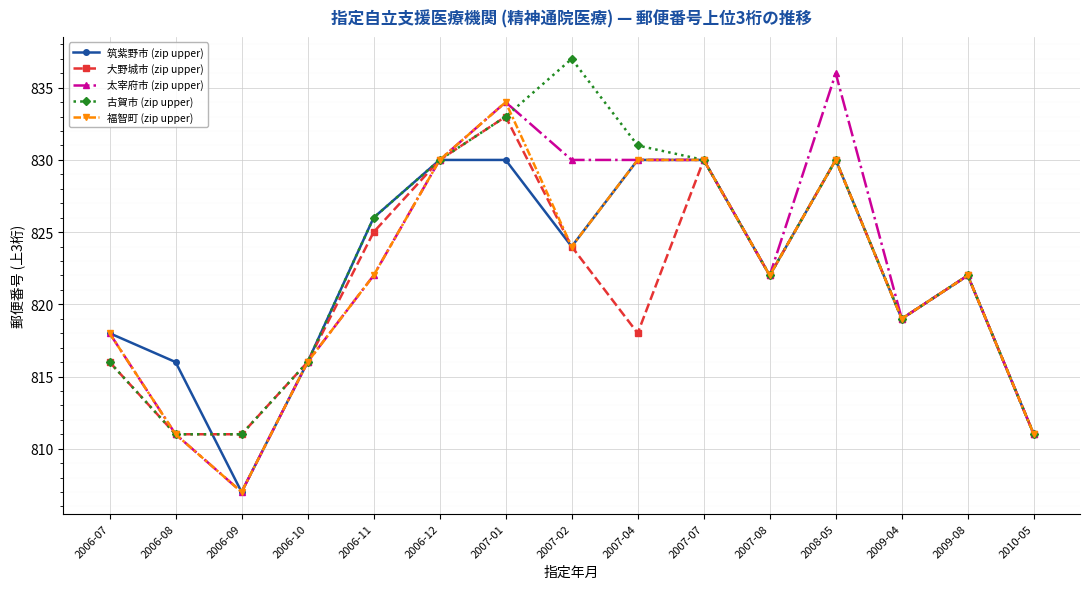

Is the value of 福智町 (zip upper) at 2006-12 greater than the value of 古賀市 (zip upper) at 2007-02?

No